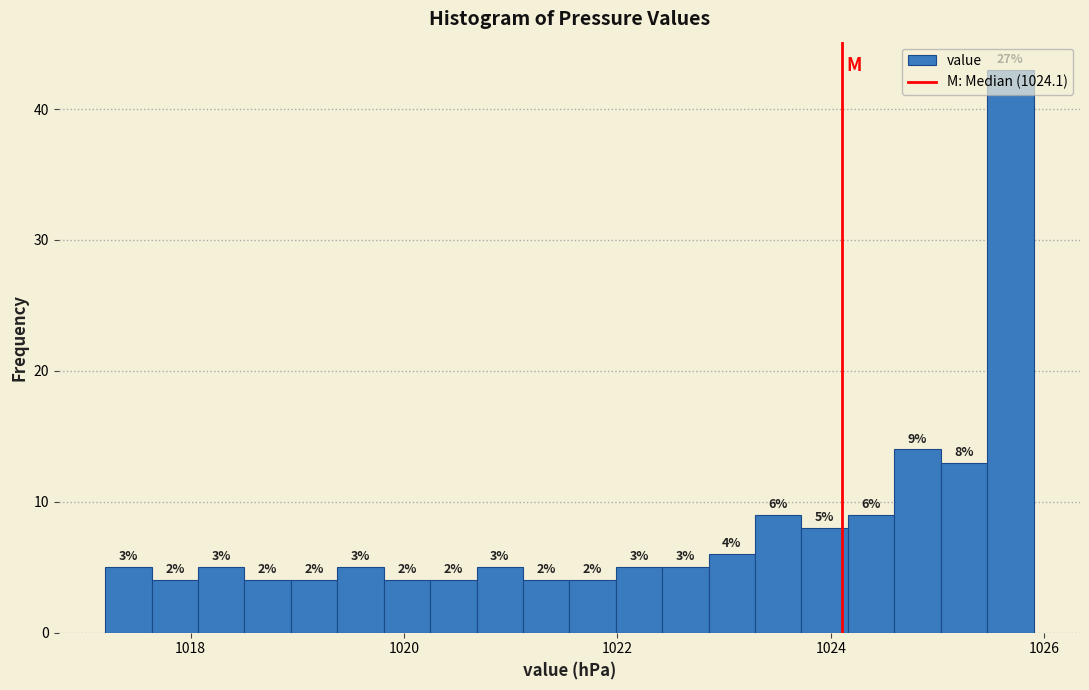

Read against the x-axis, roughly where is the centre of the tallest bar?

1025.6